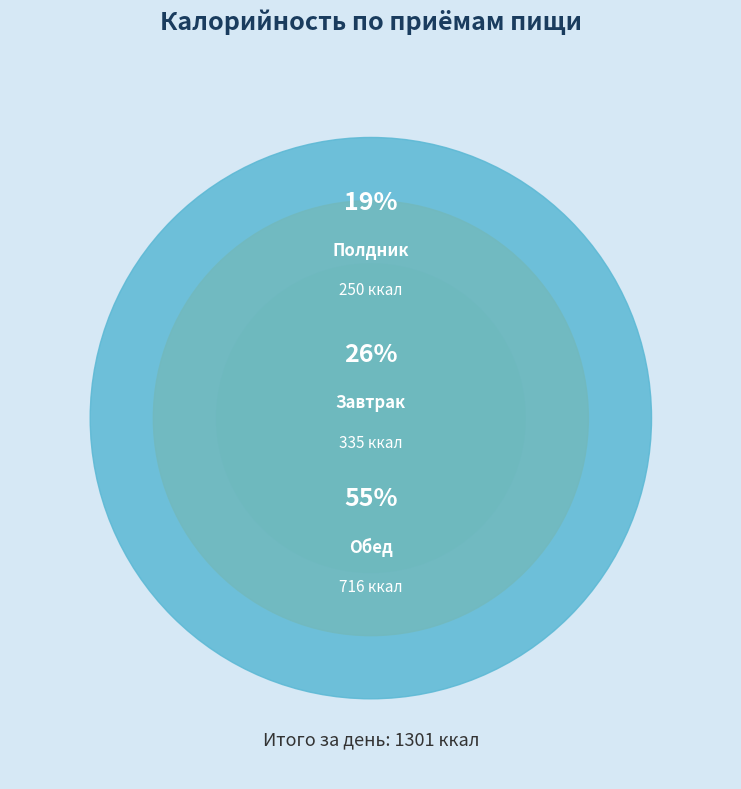

Which category has the biggest portion of the pie?

Обед